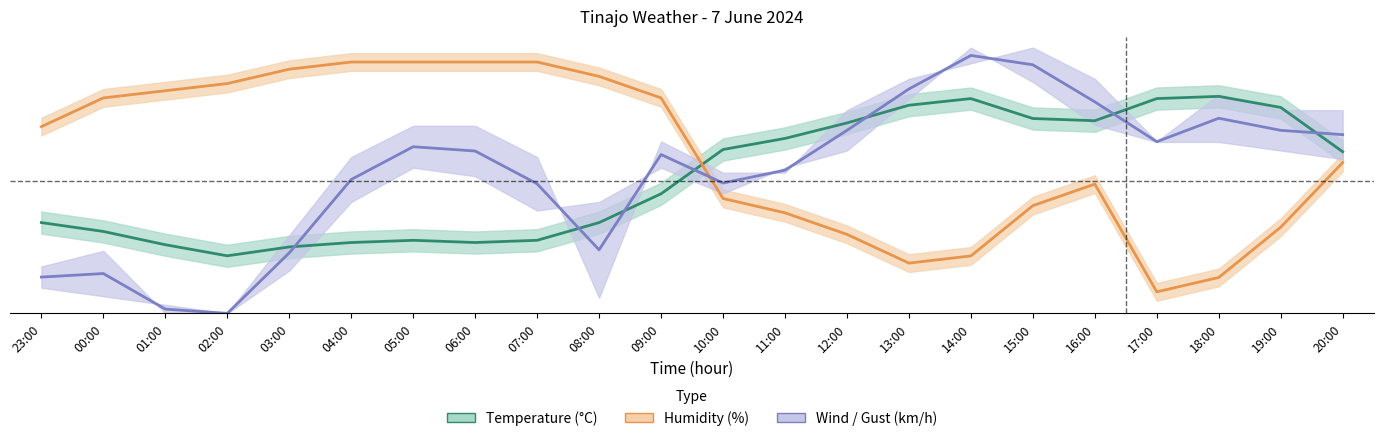

How many values in the humidity series are below 22?

11